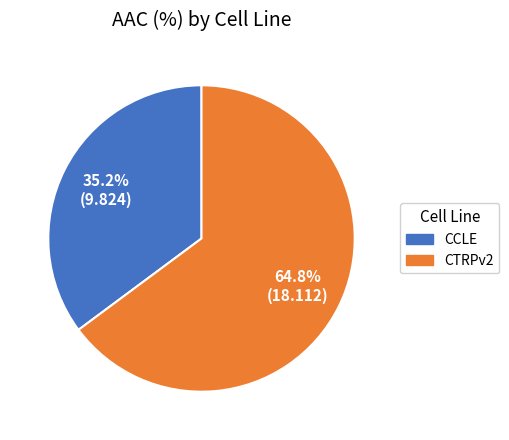

What is the majority slice?

CTRPv2